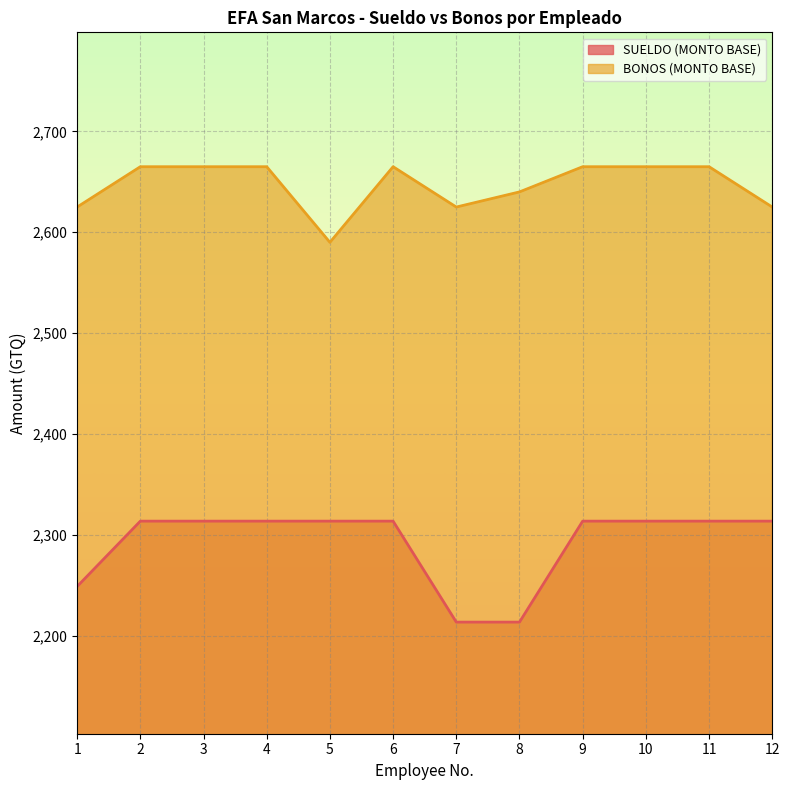

The value of BONOS (MONTO BASE) at 10 is 2665.0. True or false?

True